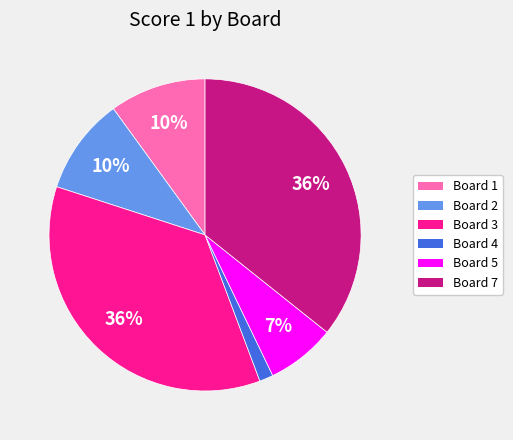

Count the number of slices in the pie.

6